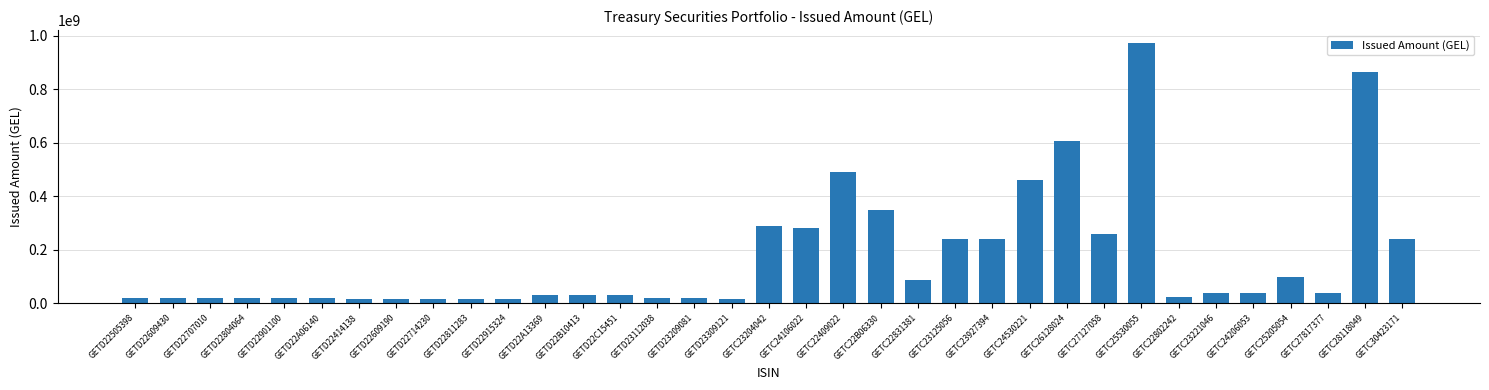

What is the difference between the maximum and minimum values?

957689000